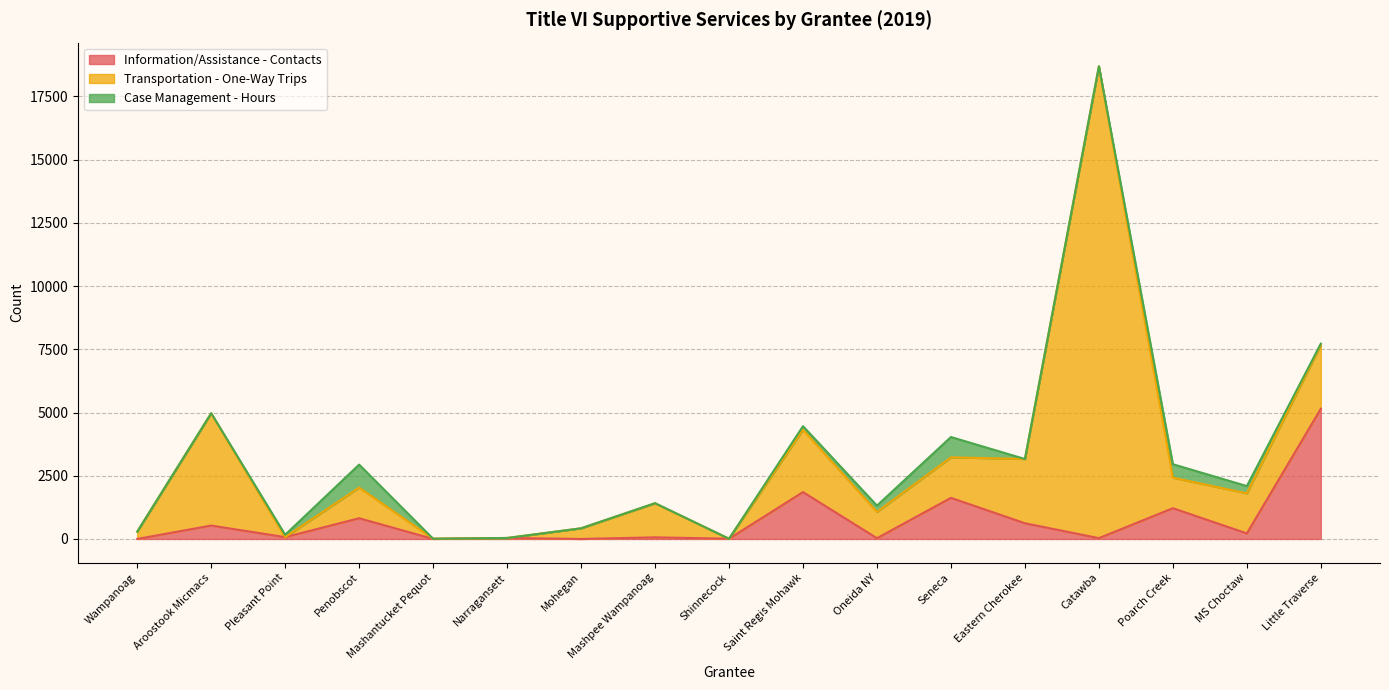

What position from the right is Seneca?

6